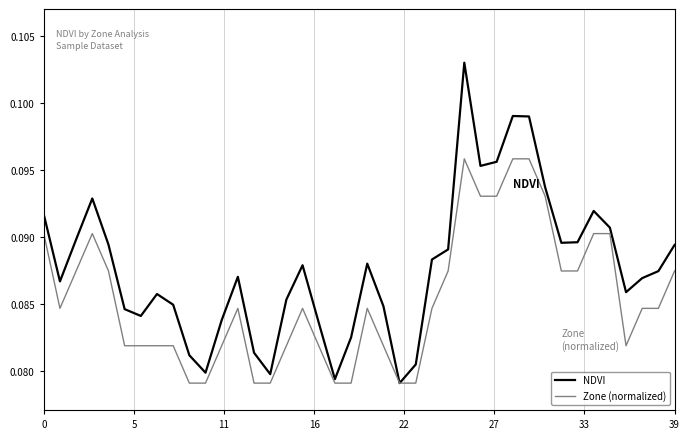

List the series in order of their peak value, lowest first.

Zone (normalized), NDVI